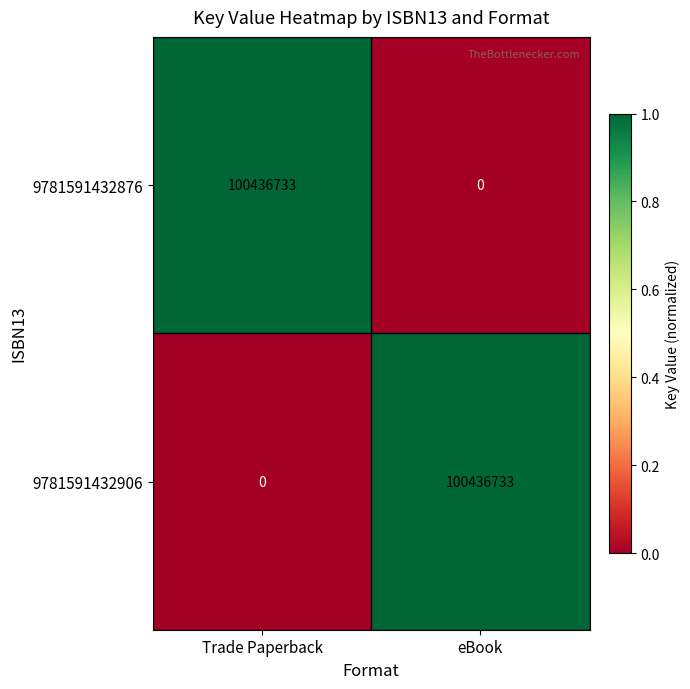

How many data points does each series have?

2